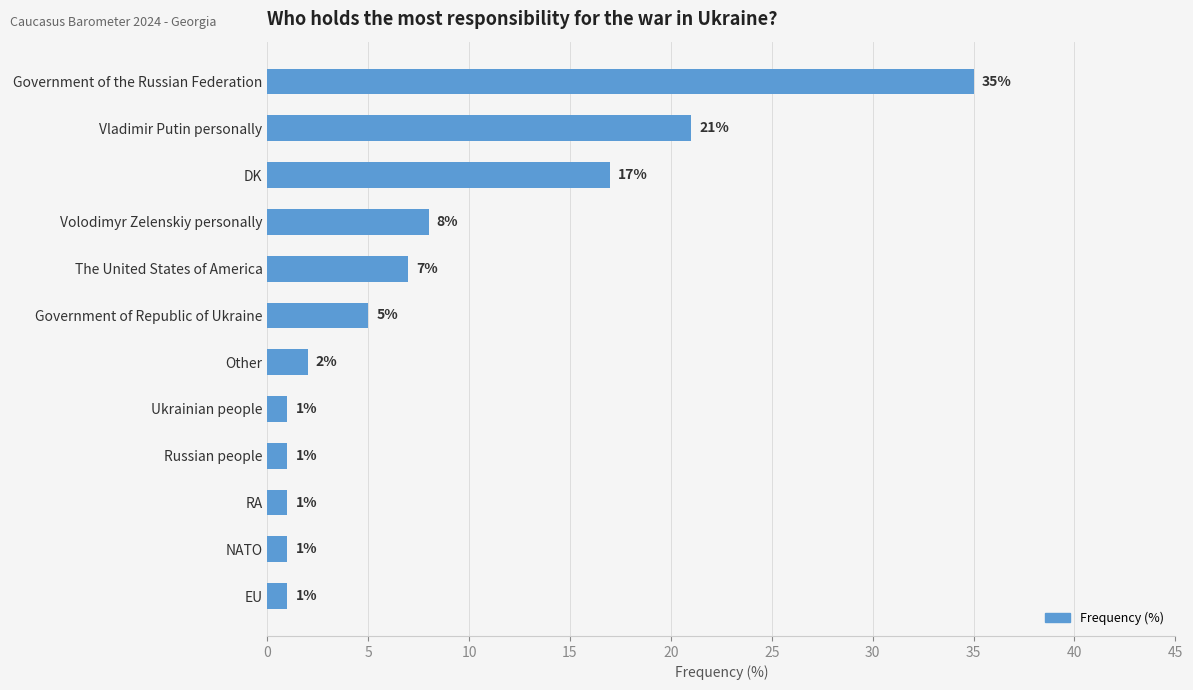

True or false: the data shows 5 at Government of Republic of Ukraine.

True